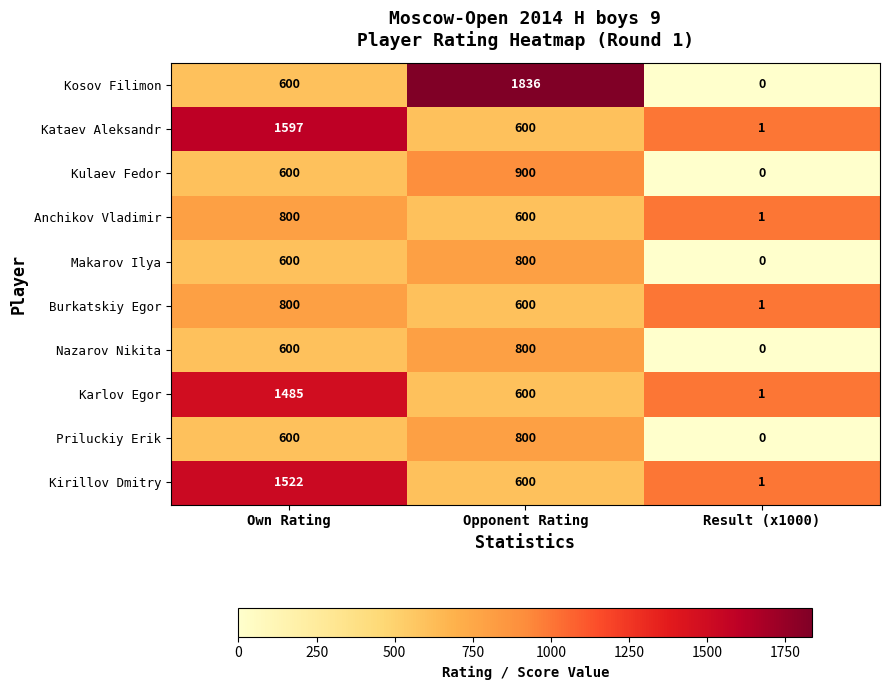

Where is Burkatskiy Egor nearest to the value 400?

Opponent Rating